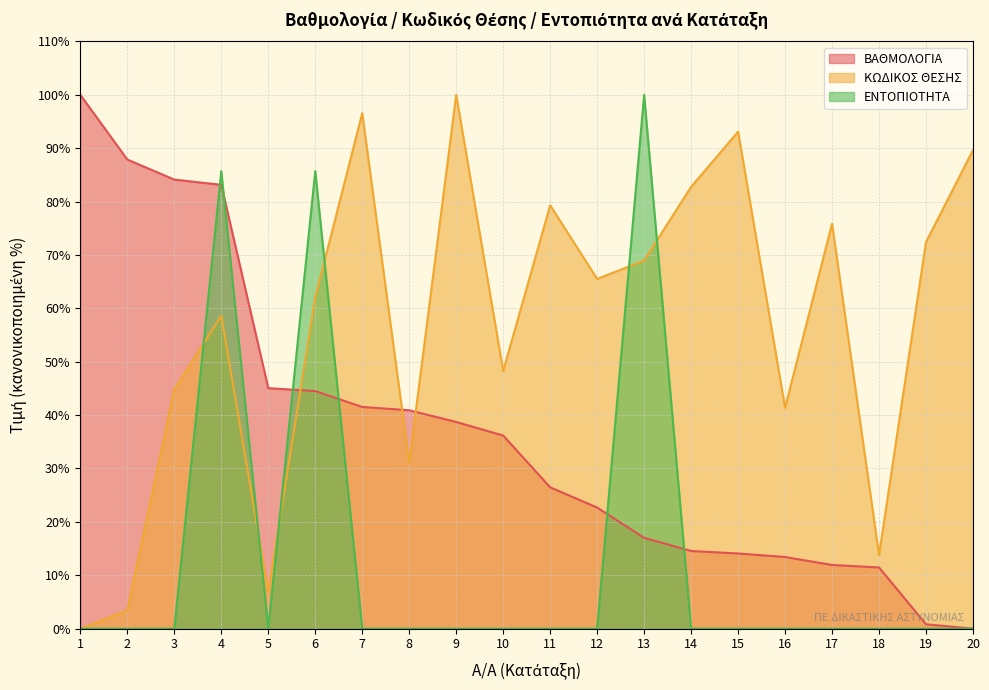

Rank the series by their average value, from lowest to highest.

ΕΝΤΟΠΙΟΤΗΤΑ, ΒΑΘΜΟΛΟΓΙΑ, ΚΩΔΙΚΟΣ ΘΕΣΗΣ